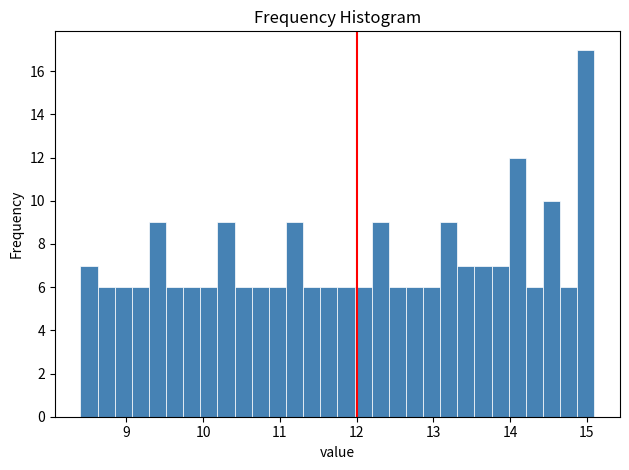

Read against the x-axis, roughly where is the centre of the tallest bar?

15.0